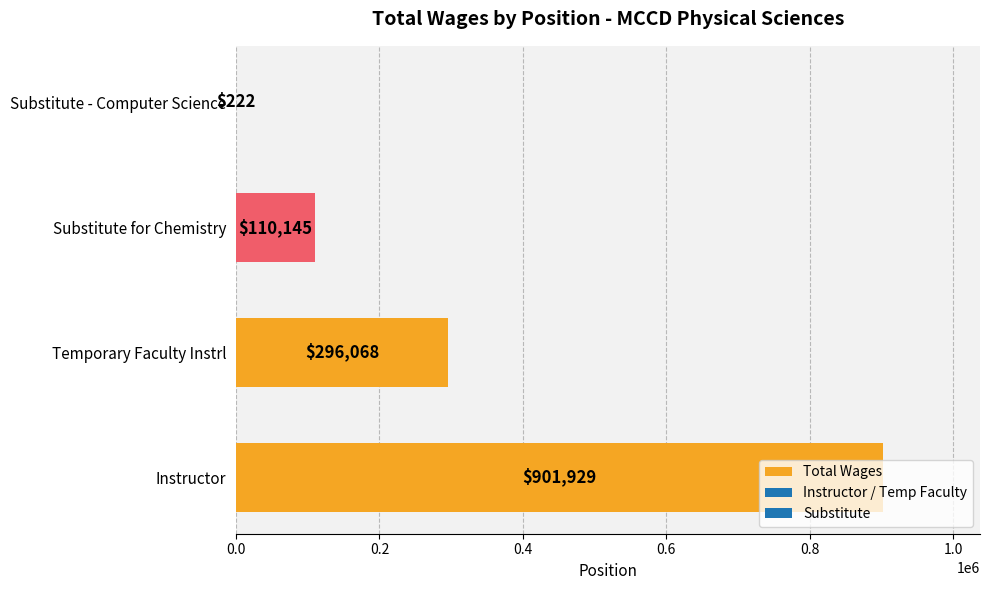

True or false: the data shows 490565 at Temporary Faculty Instrl.

False